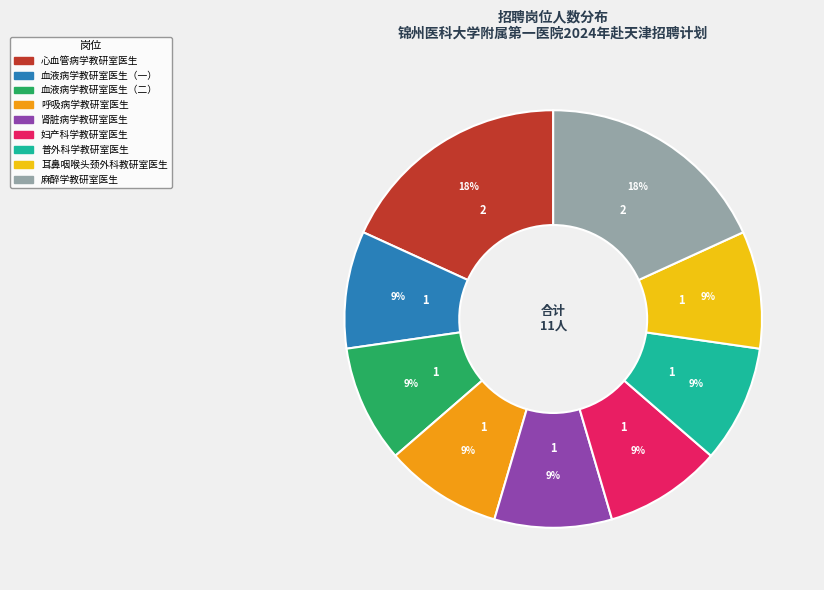

To the nearest percent, what is the difference between the 麻醉学教研室医生 and 血液病学教研室医生（二） slice percentages?

9%